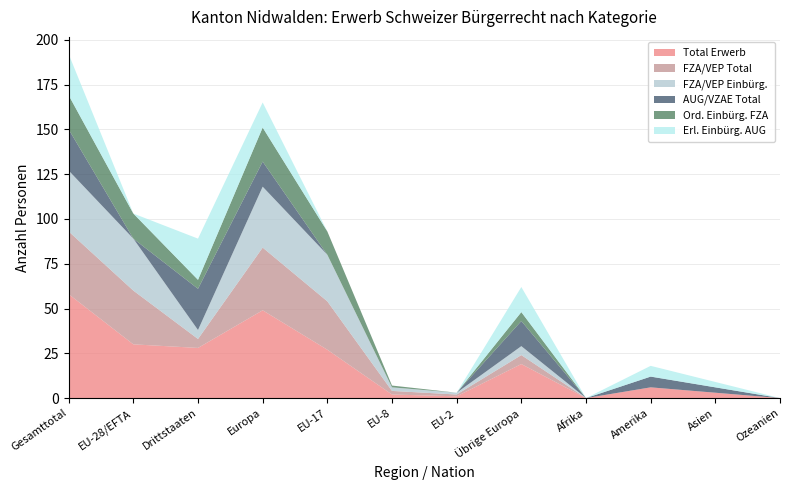

Reading left to right, what are all the values shown in this chart?

Total Erwerb: Gesamttotal=58	EU-28/EFTA=30	Drittstaaten=28	Europa=49	EU-17=27	EU-8=2	EU-2=1	Übrige Europa=19	Afrika=0	Amerika=6	Asien=3	Ozeanien=0
FZA/VEP Total: Gesamttotal=35	EU-28/EFTA=30	Drittstaaten=5	Europa=35	EU-17=27	EU-8=2	EU-2=1	Übrige Europa=5	Afrika=0	Amerika=0	Asien=0	Ozeanien=0
FZA/VEP Einbürg.: Gesamttotal=34	EU-28/EFTA=29	Drittstaaten=5	Europa=34	EU-17=26	EU-8=2	EU-2=1	Übrige Europa=5	Afrika=0	Amerika=0	Asien=0	Ozeanien=0
AUG/VZAE Total: Gesamttotal=23	EU-28/EFTA=0	Drittstaaten=23	Europa=14	EU-17=0	EU-8=0	EU-2=0	Übrige Europa=14	Afrika=0	Amerika=6	Asien=3	Ozeanien=0
Ord. Einbürg. FZA: Gesamttotal=19	EU-28/EFTA=14	Drittstaaten=5	Europa=19	EU-17=13	EU-8=1	EU-2=0	Übrige Europa=5	Afrika=0	Amerika=0	Asien=0	Ozeanien=0
Erl. Einbürg. AUG: Gesamttotal=23	EU-28/EFTA=0	Drittstaaten=23	Europa=14	EU-17=0	EU-8=0	EU-2=0	Übrige Europa=14	Afrika=0	Amerika=6	Asien=3	Ozeanien=0